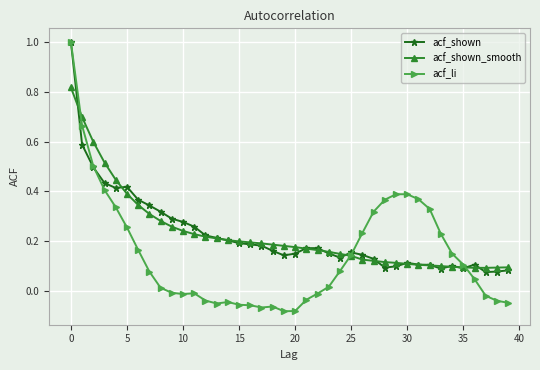

What is the maximum value for acf_li?

1.0